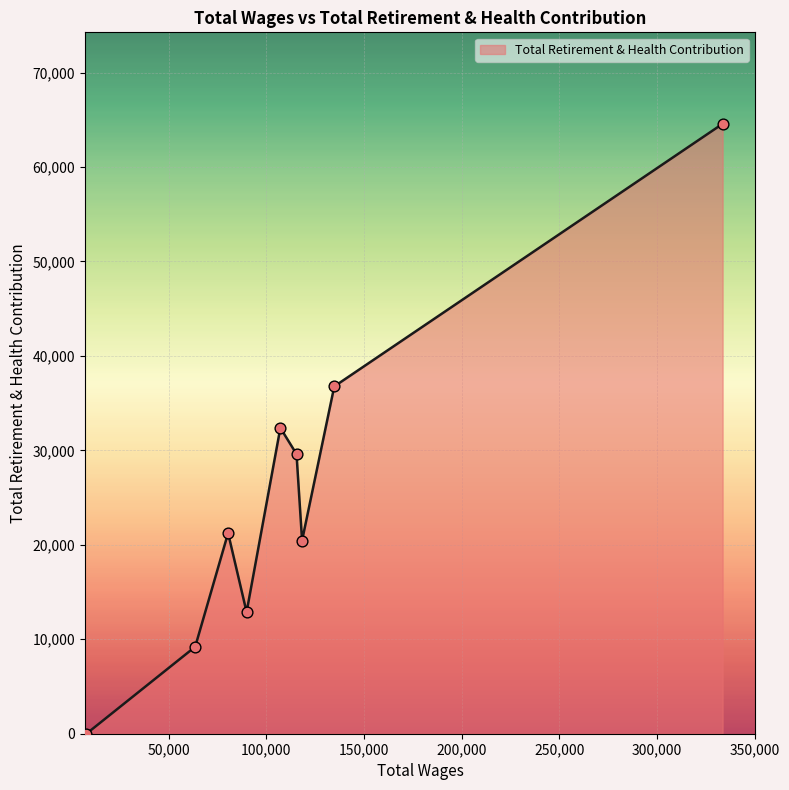

What is the greatest value displayed?

64573